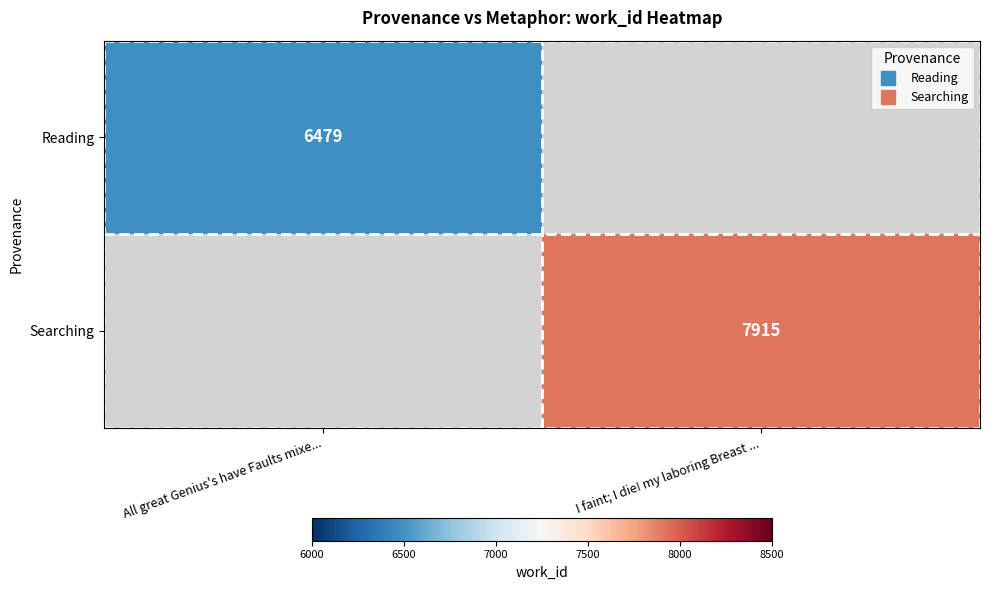

What is the difference between the Reading values at I faint; I die! my laboring Breast ... and All great Genius's have Faults mixe...?

6479